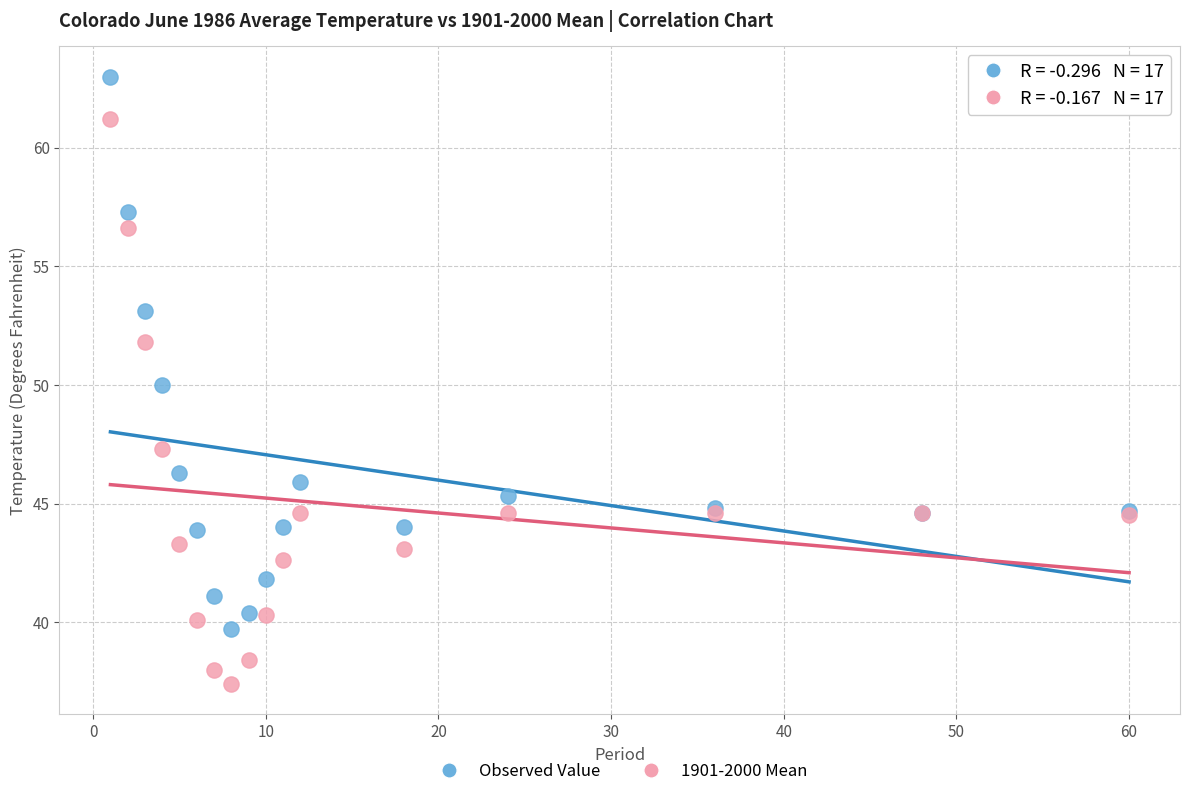

In the 1901-2000 Mean series, what Y value is closest to 49?

47.3